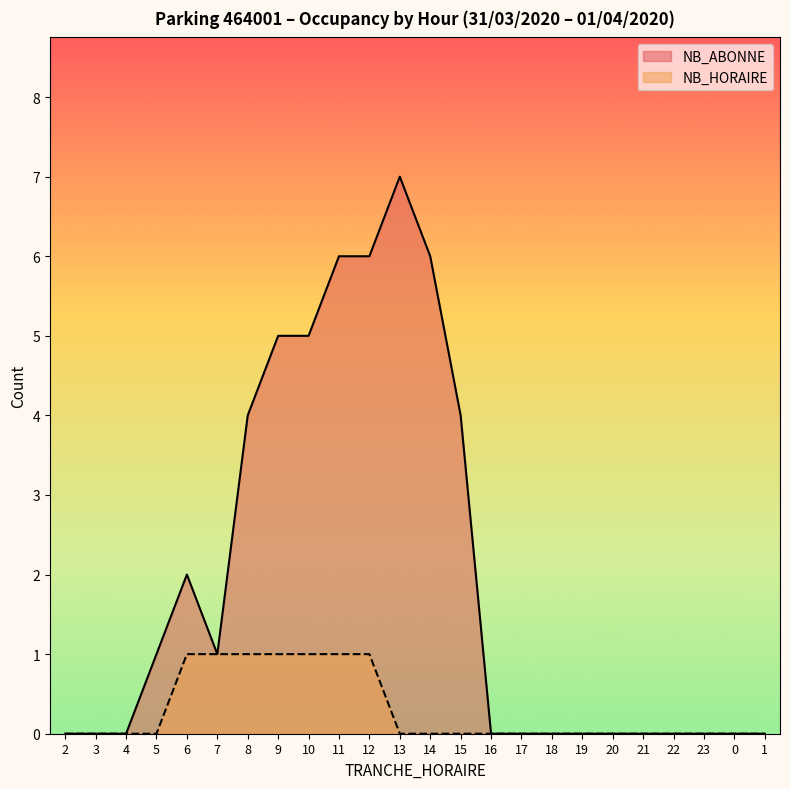

The value of NB_HORAIRE at 15 is 0. True or false?

False